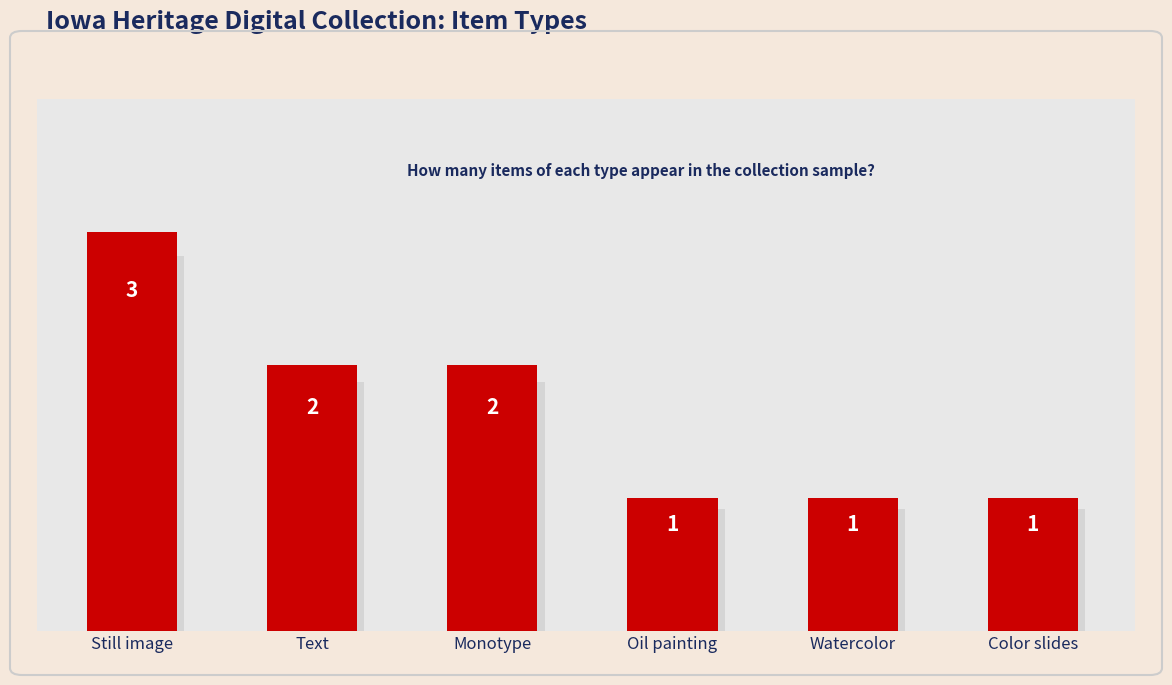

What is the minimum value shown in the chart?

1